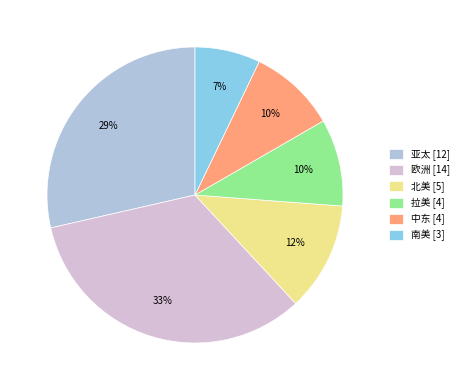

To the nearest percent, what is the difference between the 拉美 and 亚太 slice percentages?

19%